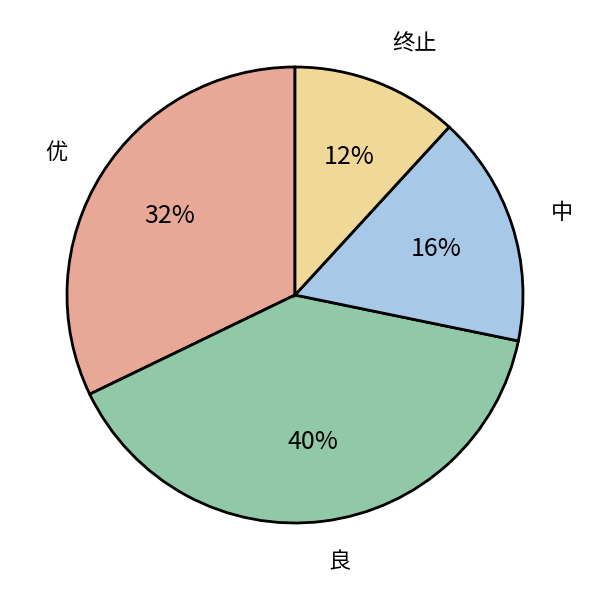

Which category has the smallest portion of the pie?

终止